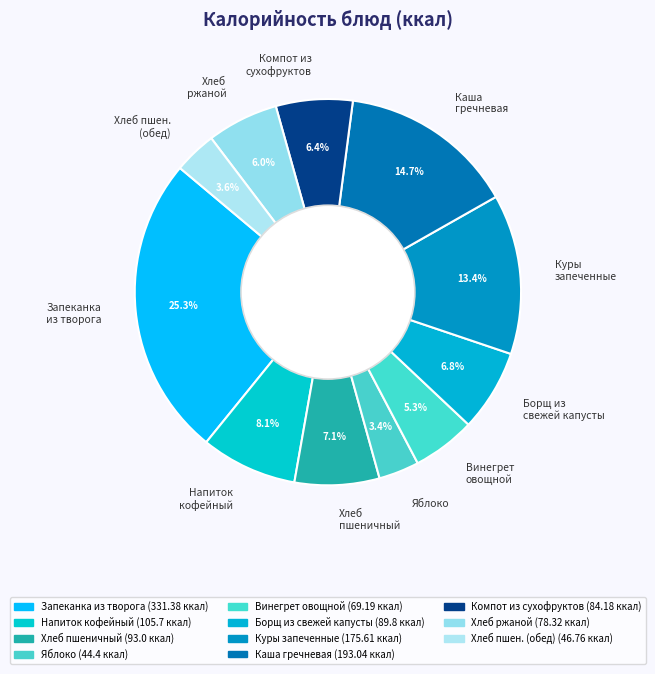

Combined, do Хлеб пшеничный and Запеканка из творога account for over 50%?

No